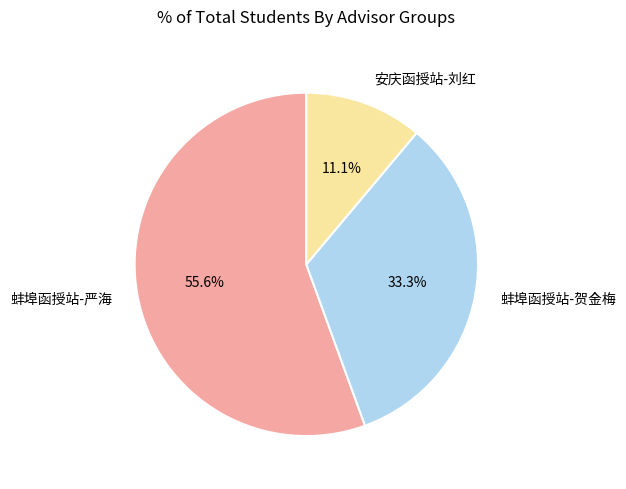

The 蚌埠函授站-严海 slice represents 48% of the pie. True or false?

False